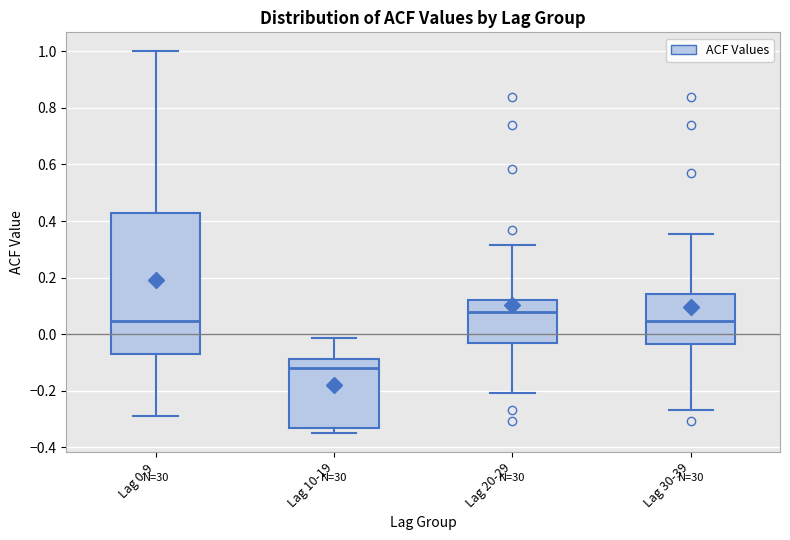

Reading left to right, transcribe this box plot: for each box, give where its median line is, the range the box spans, and where its two whiskers end, as read against the y-axis. The values are not printed on the chart, so give them approximately, as read against the axis.

Lag 0-9: median 0.04, box -0.08 to 0.42, whiskers -0.30 to 1.00
Lag 10-19: median -0.12, box -0.34 to -0.08, whiskers -0.34 (just below the box's lower edge) to -0.02
Lag 20-29: median 0.08, box -0.04 to 0.12, whiskers -0.20 to 0.32
Lag 30-39: median 0.04, box -0.04 to 0.14, whiskers -0.26 to 0.36